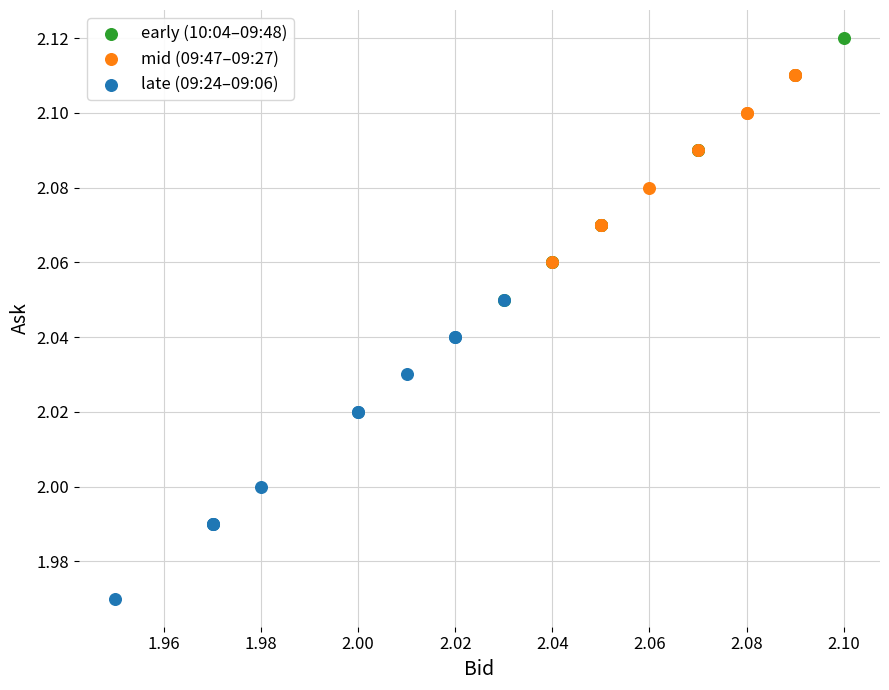

What are all the series names shown in the legend?

early (10:04–09:48), mid (09:47–09:27), late (09:24–09:06)